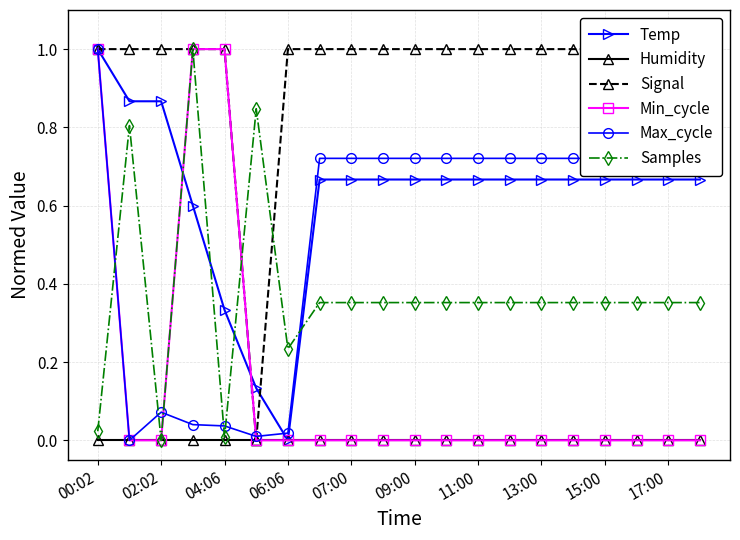

True or false: Min_cycle has a value of 0.6 at 06:06.

False